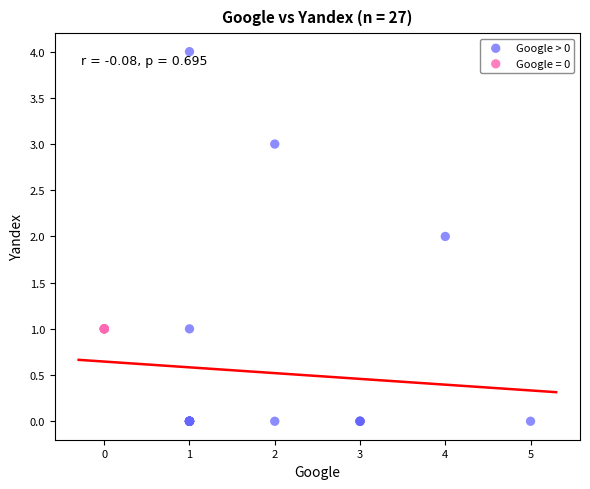

Which series reaches the minimum Y coordinate?

Google > 0